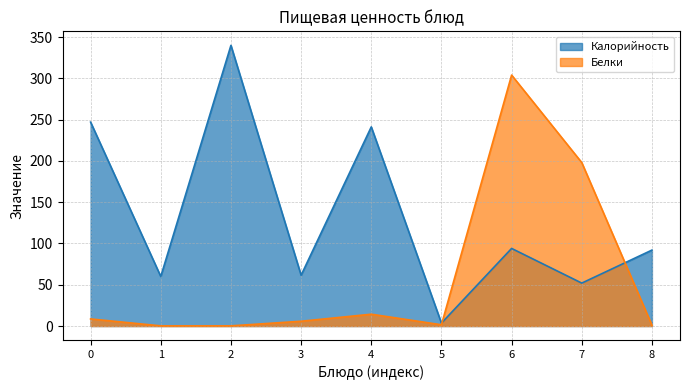

What is the sum of all Калорийность values?

1191.3